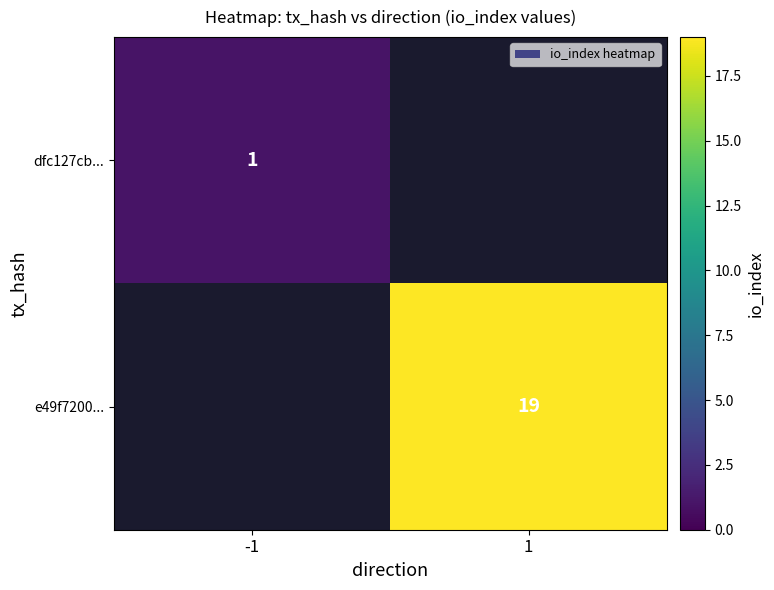

Is the value of e49f7200... at 1 greater than the value of dfc127cb... at -1?

Yes